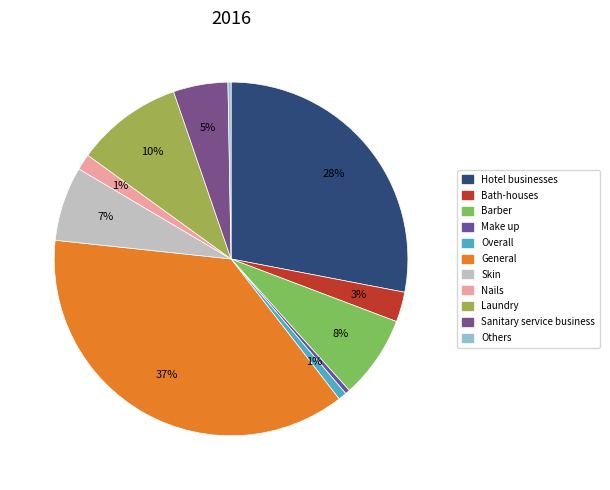

Is it true that Barber is 14% of the pie?

False